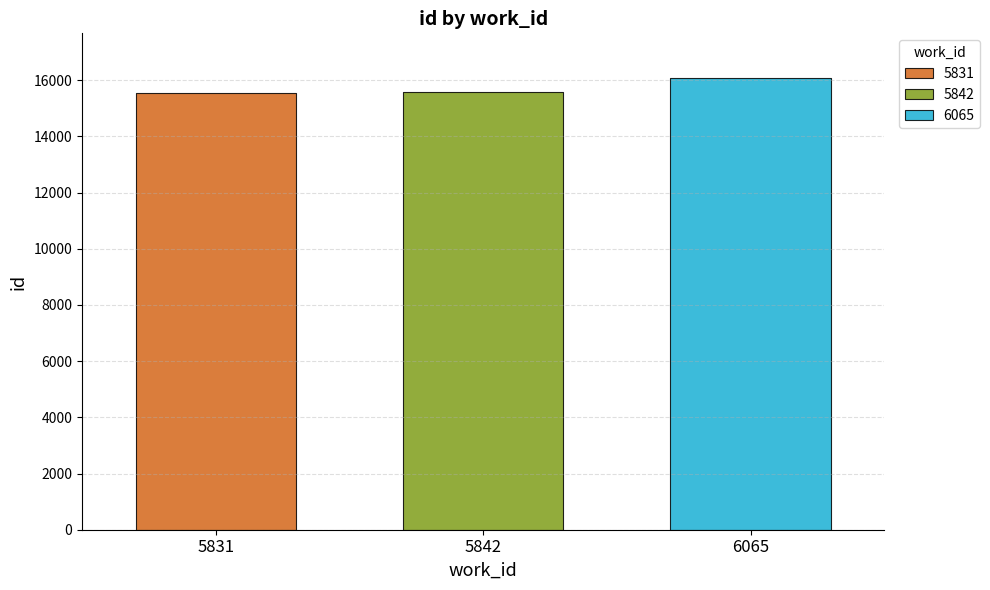

Reading left to right, list all the values displayed in this chart.

15552	15571	16063